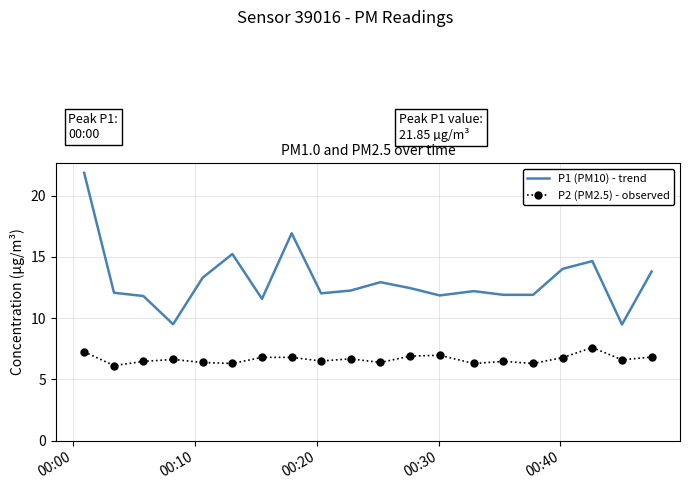

In P2 (PM2.5) - observed, how many points are lower than both neighbors (excluding endpoints)?

7